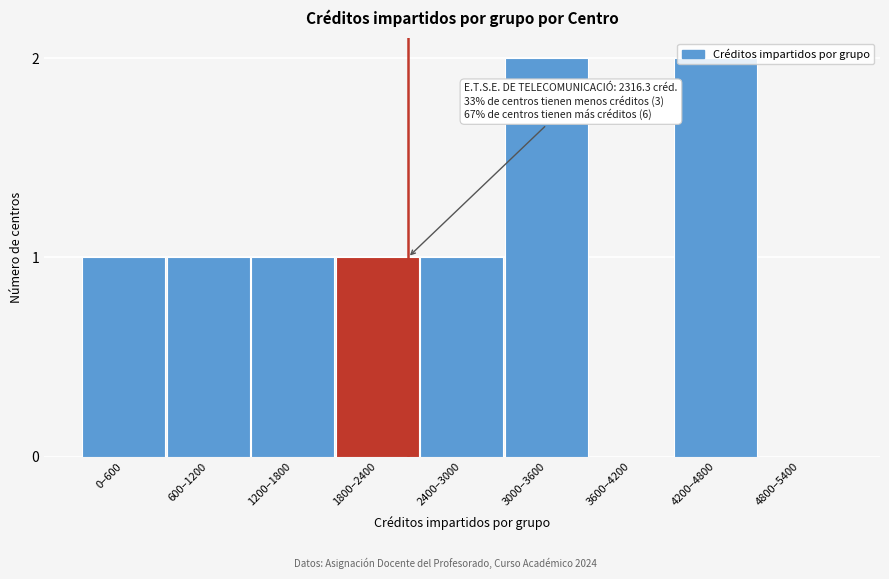

Between 3000–3600 and 0–600, which is larger?

3000–3600